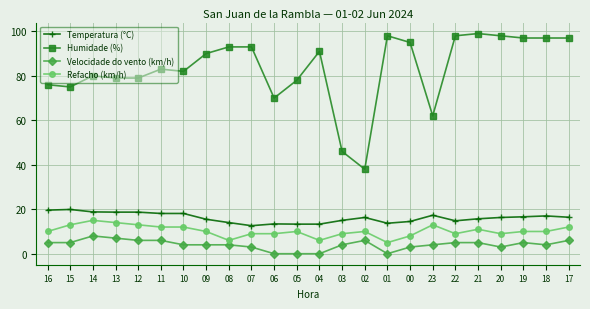

The value of Refacho (km/h) at 14 is 23.3. True or false?

False